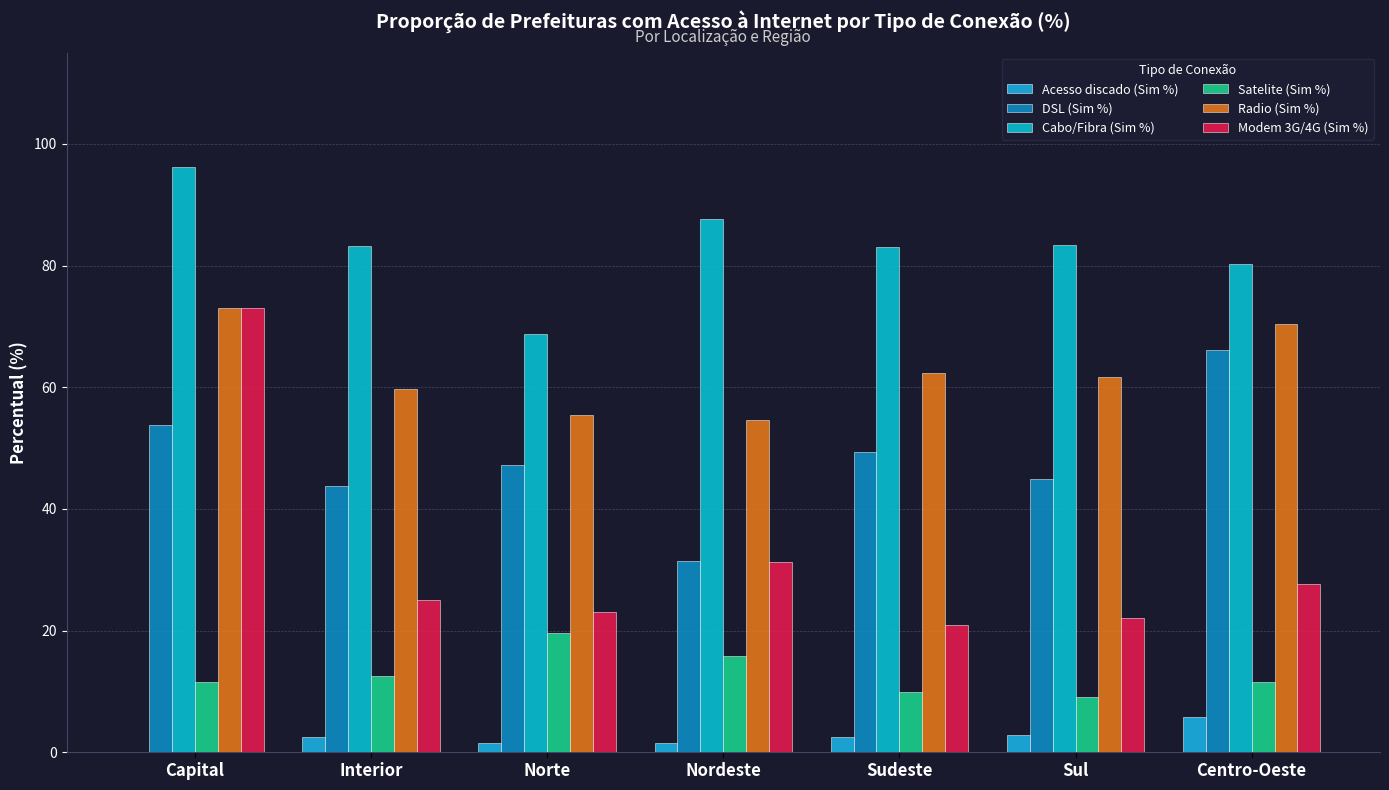

Is it true that Radio (Sim %) equals 73.1 at Capital?

True